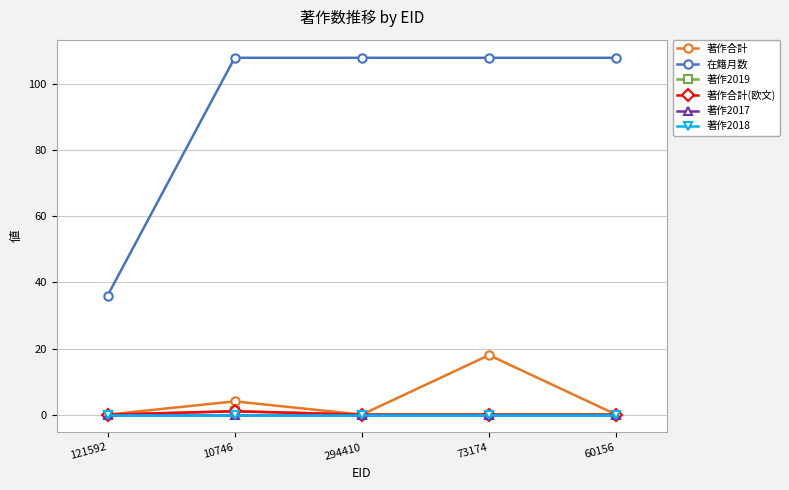

Reading right to left, what are all the values shown in this chart?

著作合計: 0	18	0	4	0
在籍月数: 108	108	108	108	36
著作2019: 0	0	0	1	0
著作合計(欧文): 0	0	0	1	0
著作2017: 0	0	0	0	0
著作2018: 0	0	0	0	0